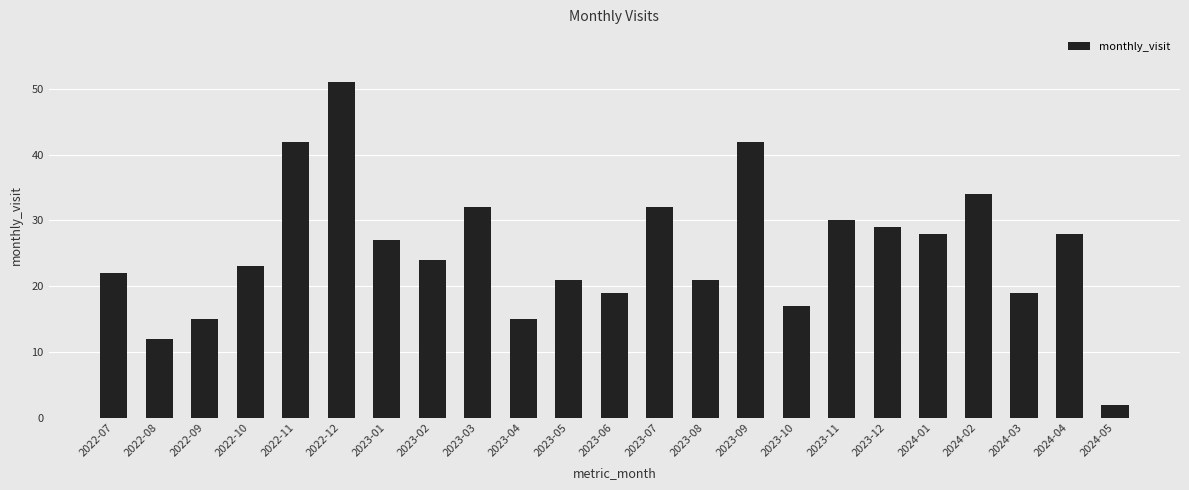

Reading right to left, extract all data points from this chart.

2024-05=2	2024-04=28	2024-03=19	2024-02=34	2024-01=28	2023-12=29	2023-11=30	2023-10=17	2023-09=42	2023-08=21	2023-07=32	2023-06=19	2023-05=21	2023-04=15	2023-03=32	2023-02=24	2023-01=27	2022-12=51	2022-11=42	2022-10=23	2022-09=15	2022-08=12	2022-07=22